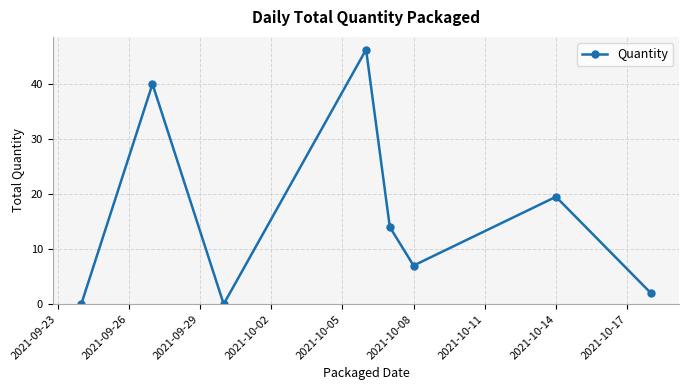

How many interior local peaks (higher than both neighbors) does the data have?

3